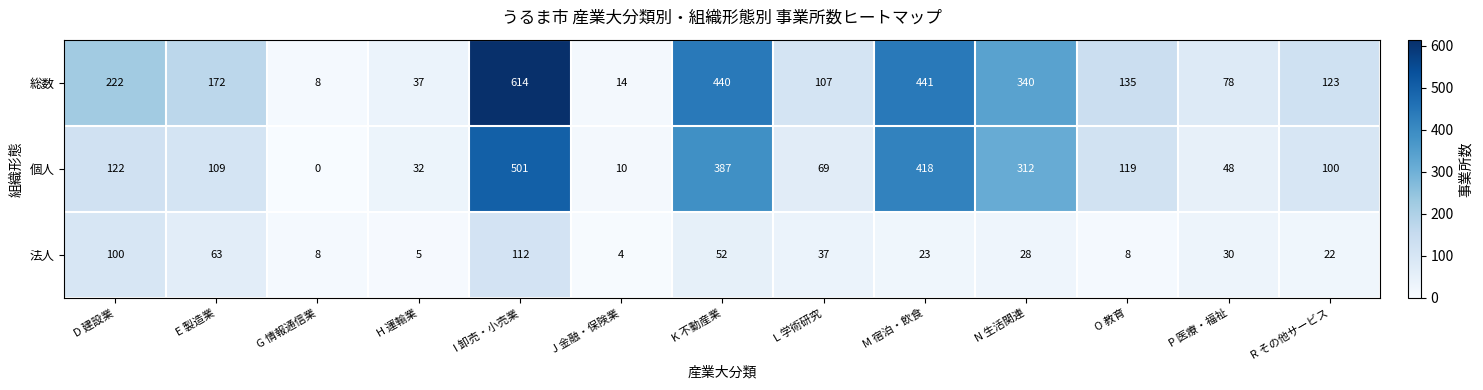

Is it true that 総数 equals 14 at J 金融・保険業?

True